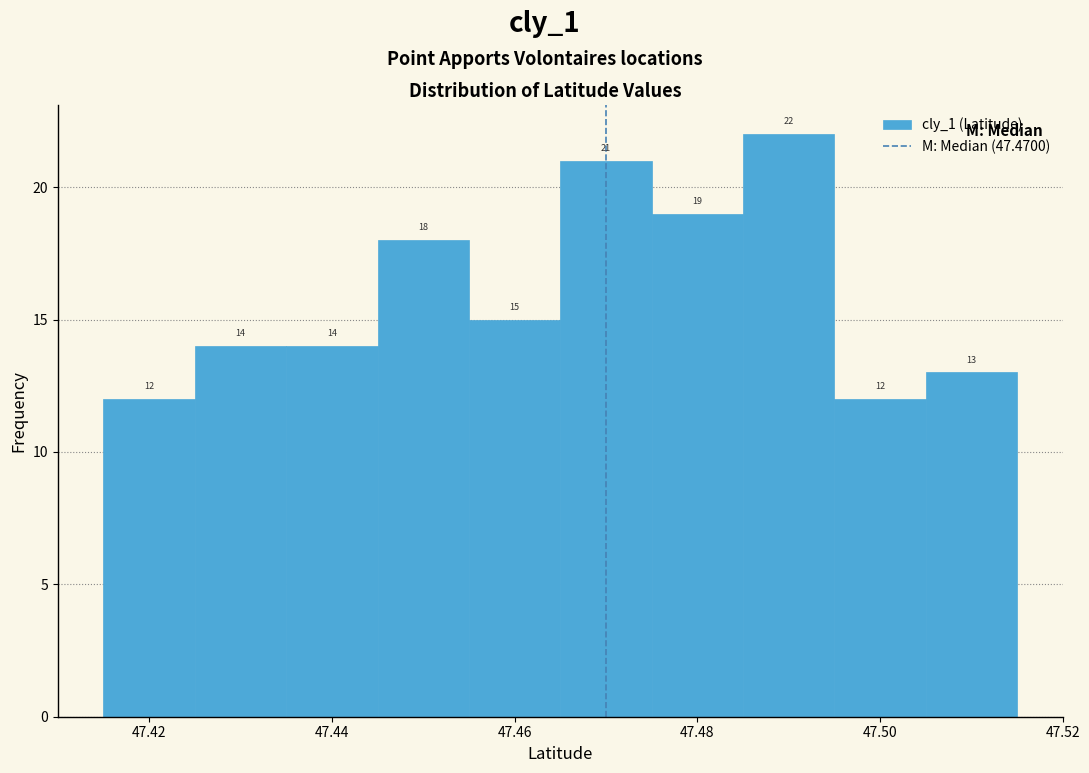

Reading left to right, transcribe this chart: for each bar, give the range it covers on the x-axis and its height. The bar edges are not printed on the chart, so give them approximately, as read against the axis.

47.415 to 47.425: 12
47.425 to 47.435: 14
47.435 to 47.445: 14
47.445 to 47.455: 18
47.455 to 47.465: 15
47.465 to 47.475: 21
47.475 to 47.485: 19
47.485 to 47.495: 22
47.495 to 47.505: 12
47.505 to 47.515: 13